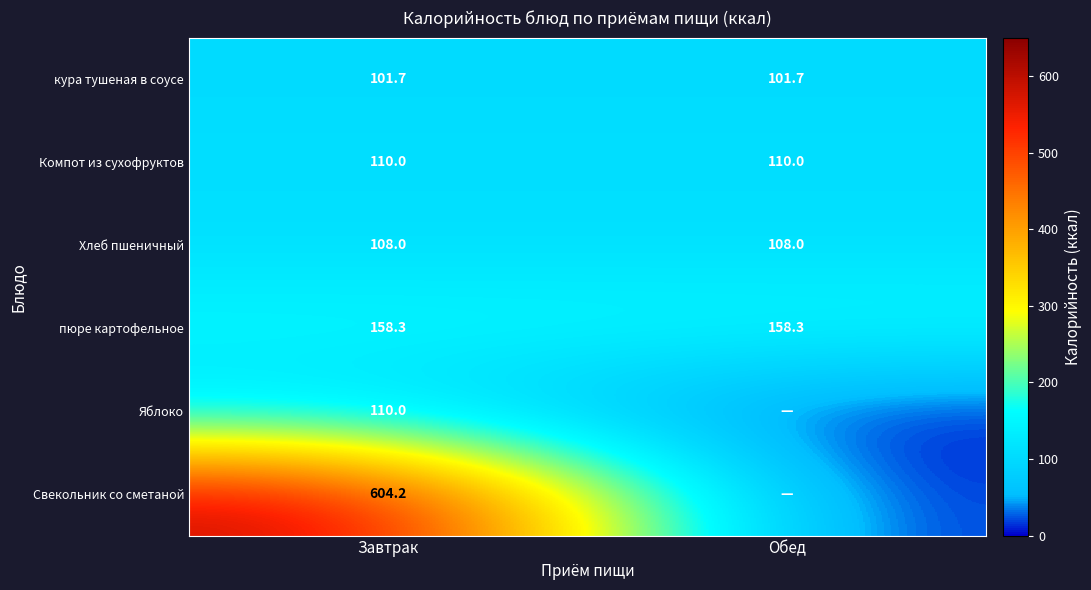

What is the spread (max minus min) of values at Завтрак?

502.5